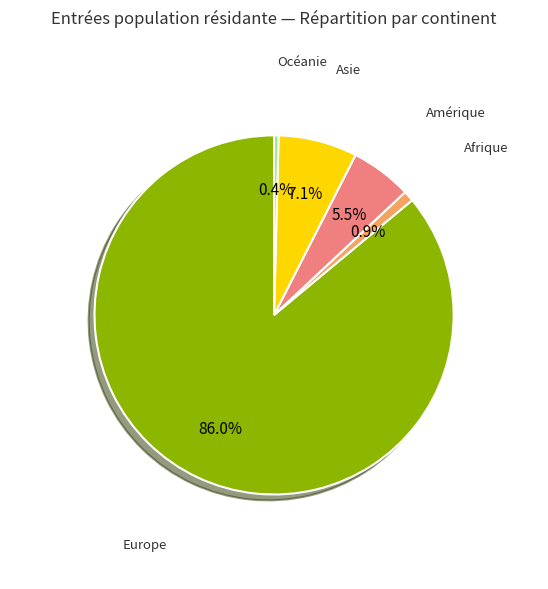

Is there a majority slice in this chart?

Yes